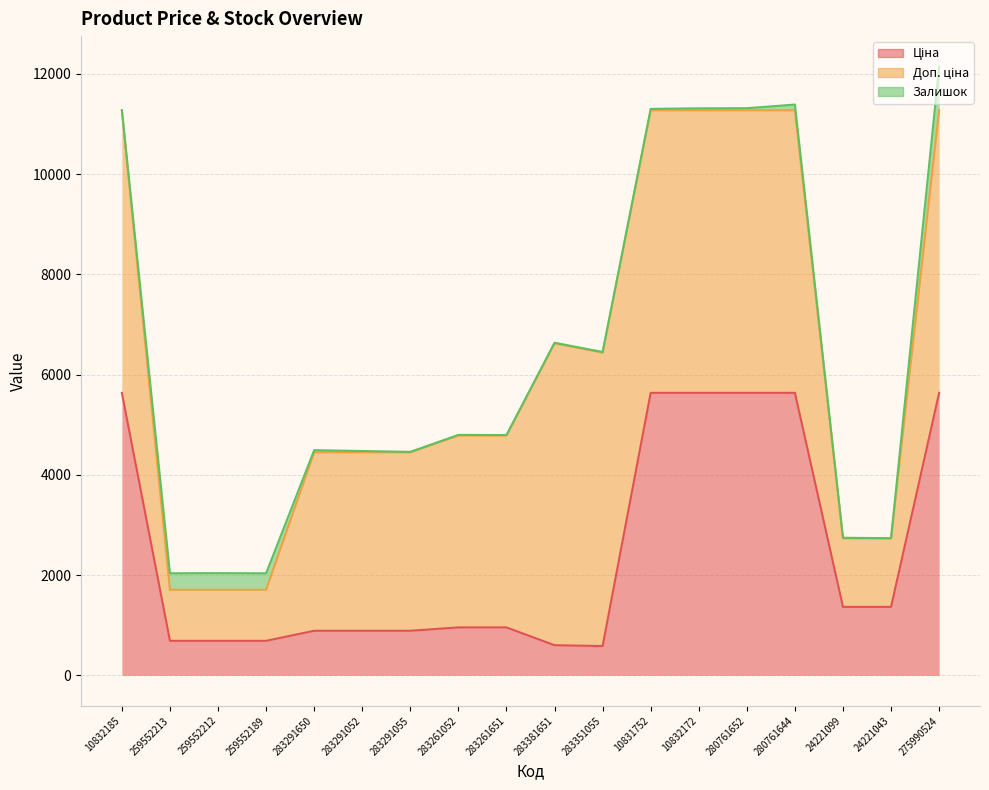

Which series has the largest total across all categories?

Доп. ціна